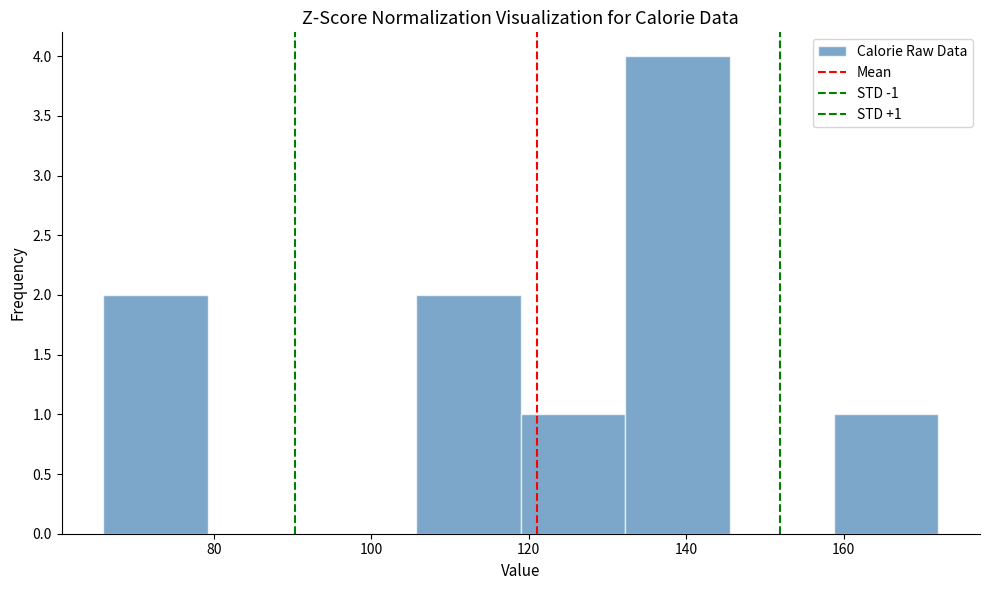

Which range on the x-axis has the tallest bar?

132 to 146